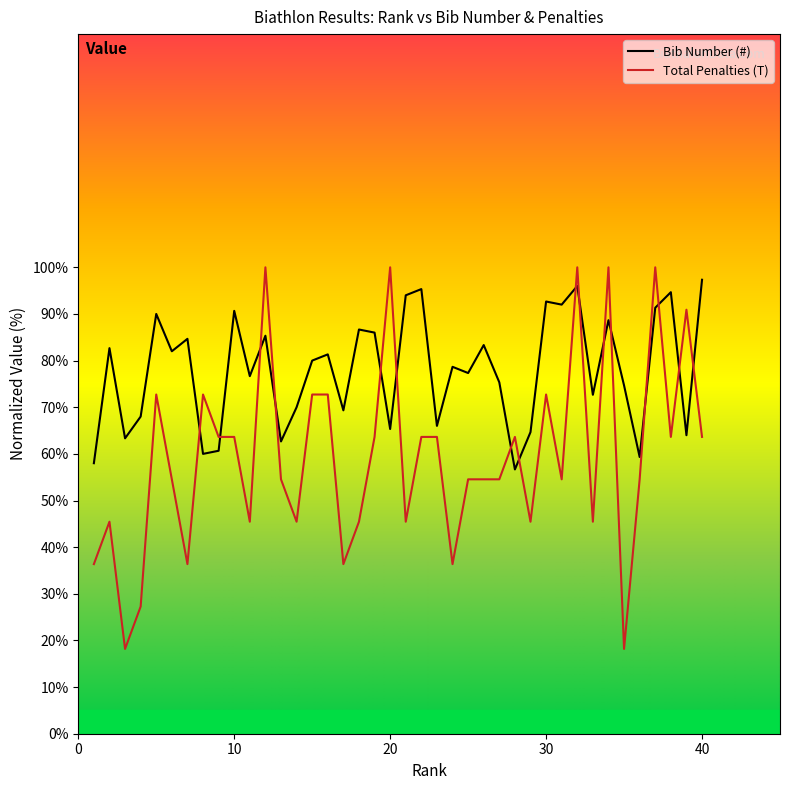

Rank the series by their average value, from highest to lowest.

Bib Number (#), Total Penalties (T)